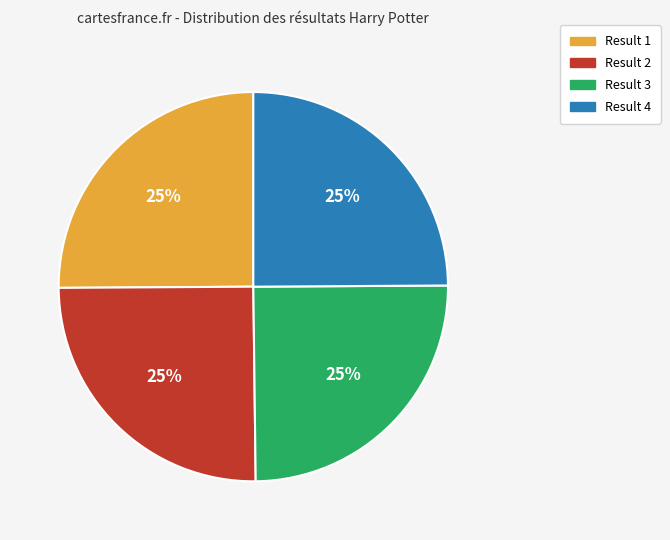

What is the ratio of the value at Result 1 to the value at Result 2?

1.0